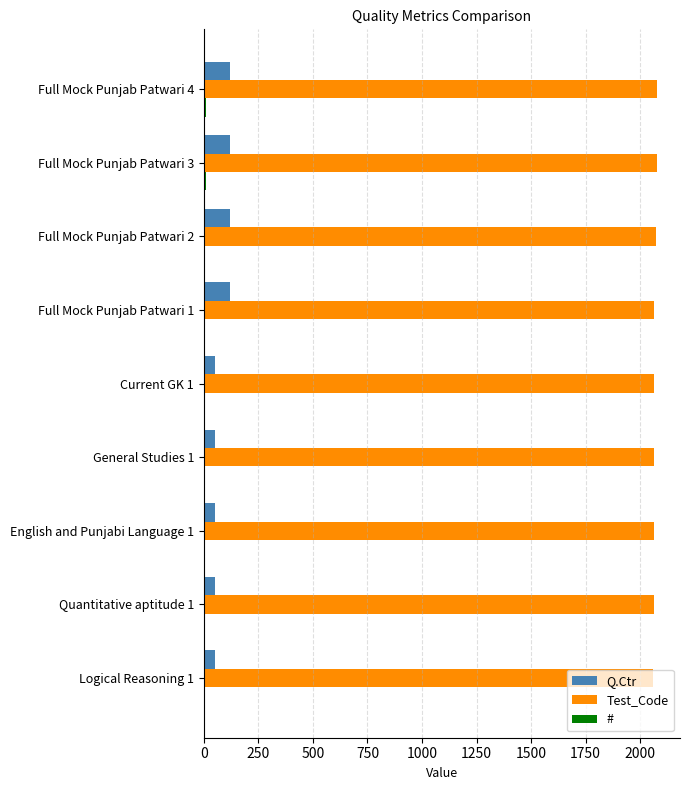

What is the maximum value shown in the chart?

2079